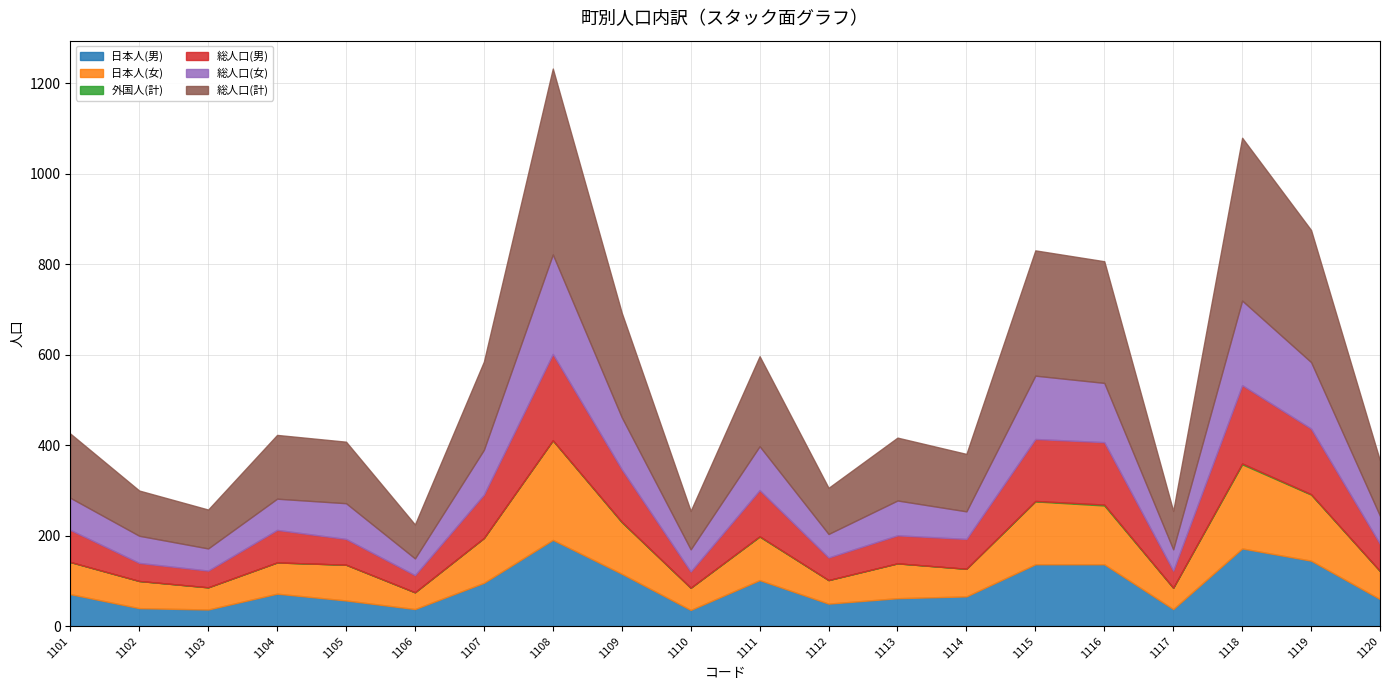

Which series has the widest spread of values?

総人口(計)